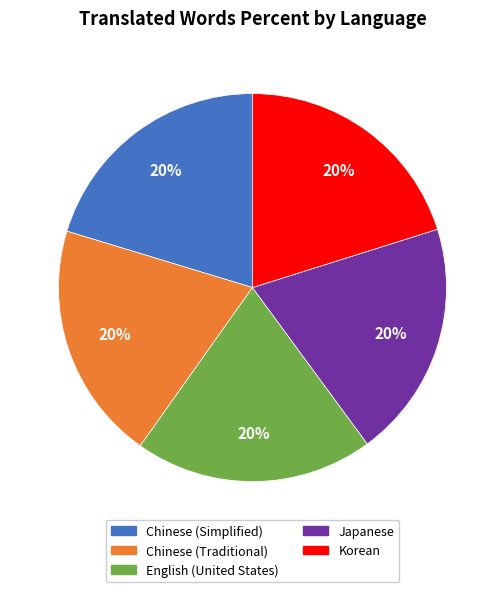

True or false: Chinese (Simplified) accounts for 20% of the total.

True